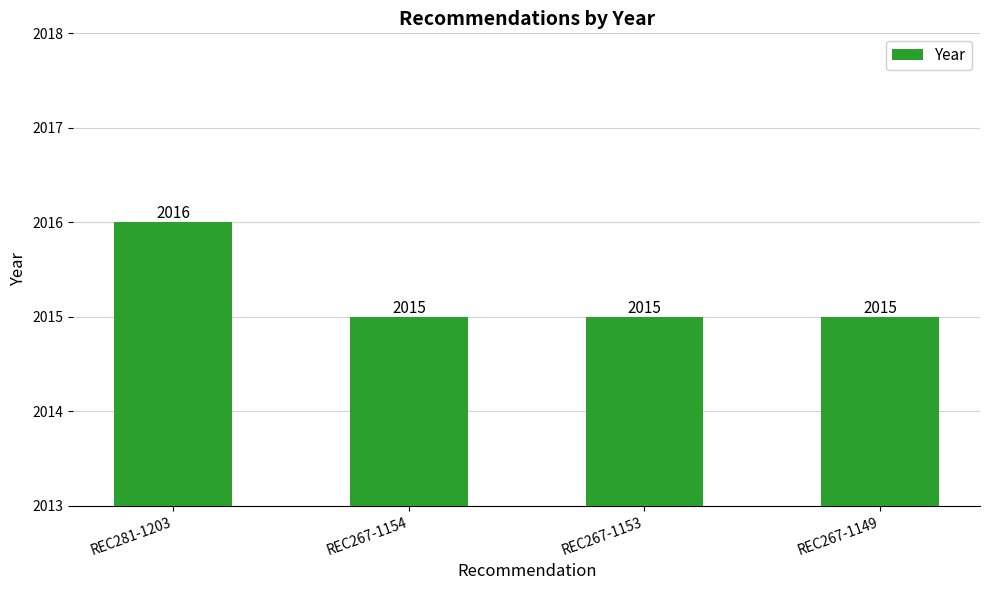

What is the value of the 2nd bar from the left?

2015